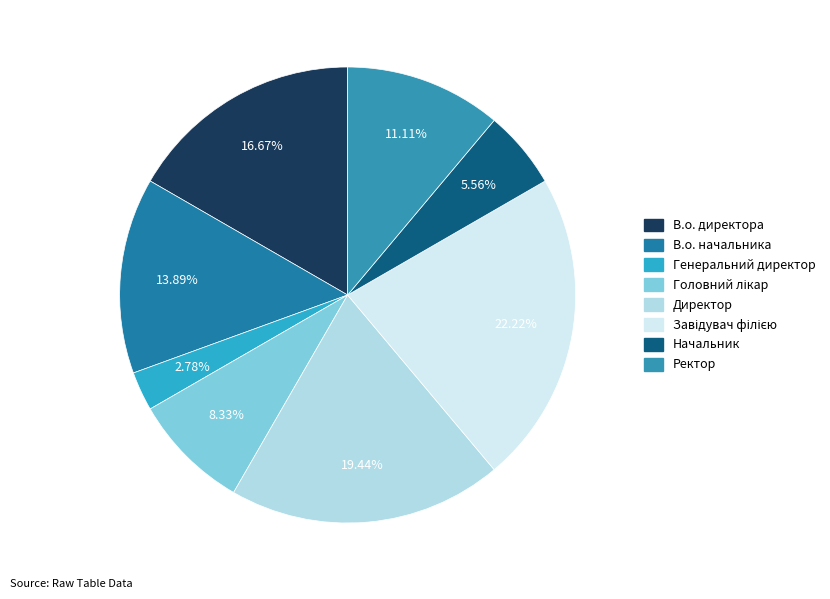

How many segments does this pie chart have?

8